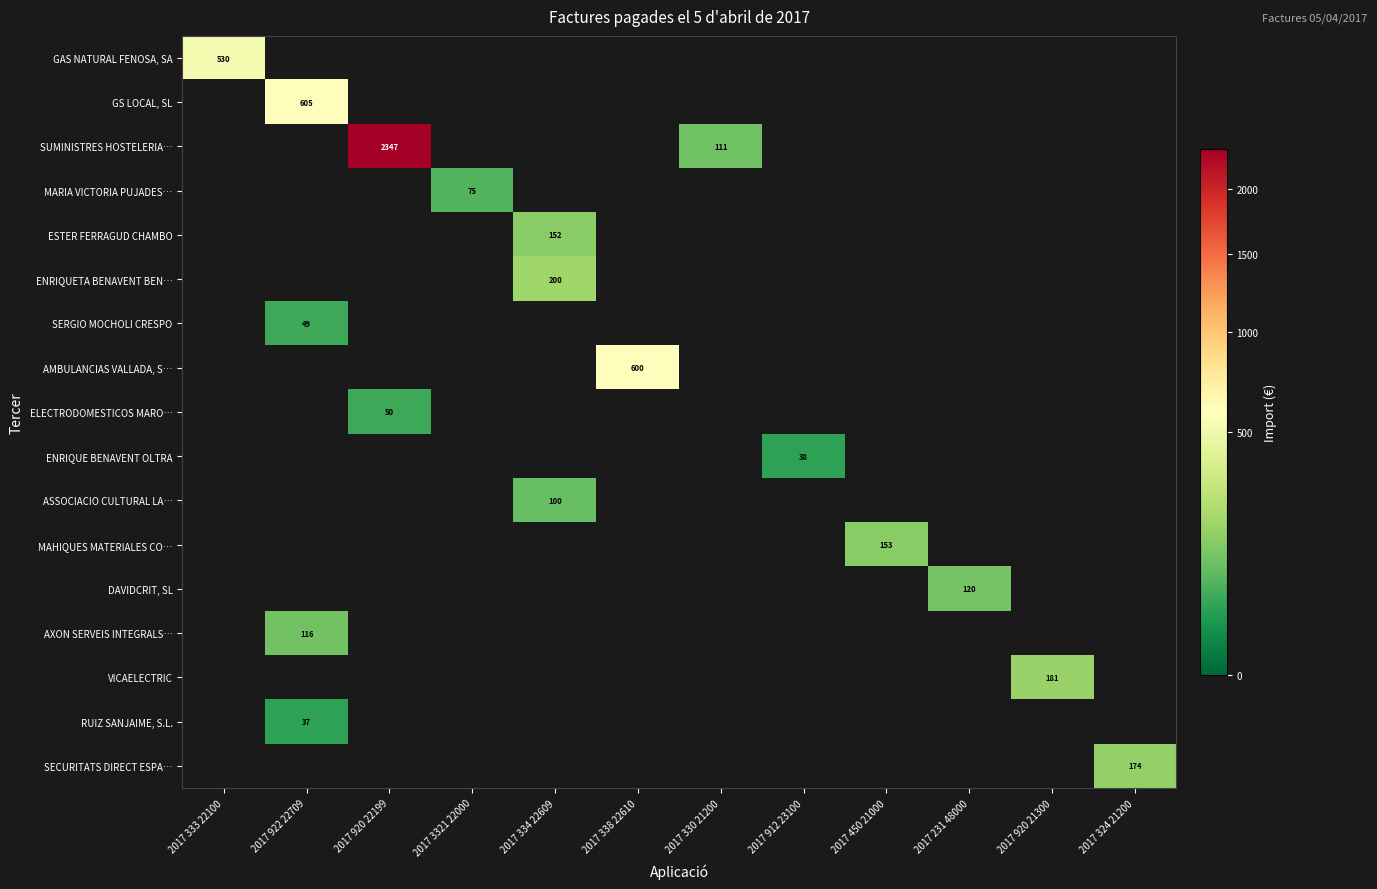

At how many categories does at least one series exceed 2311?

1